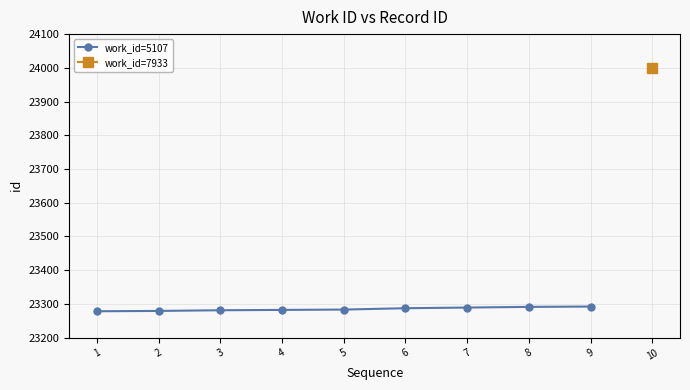

What is the maximum value for work_id=5107?

23292